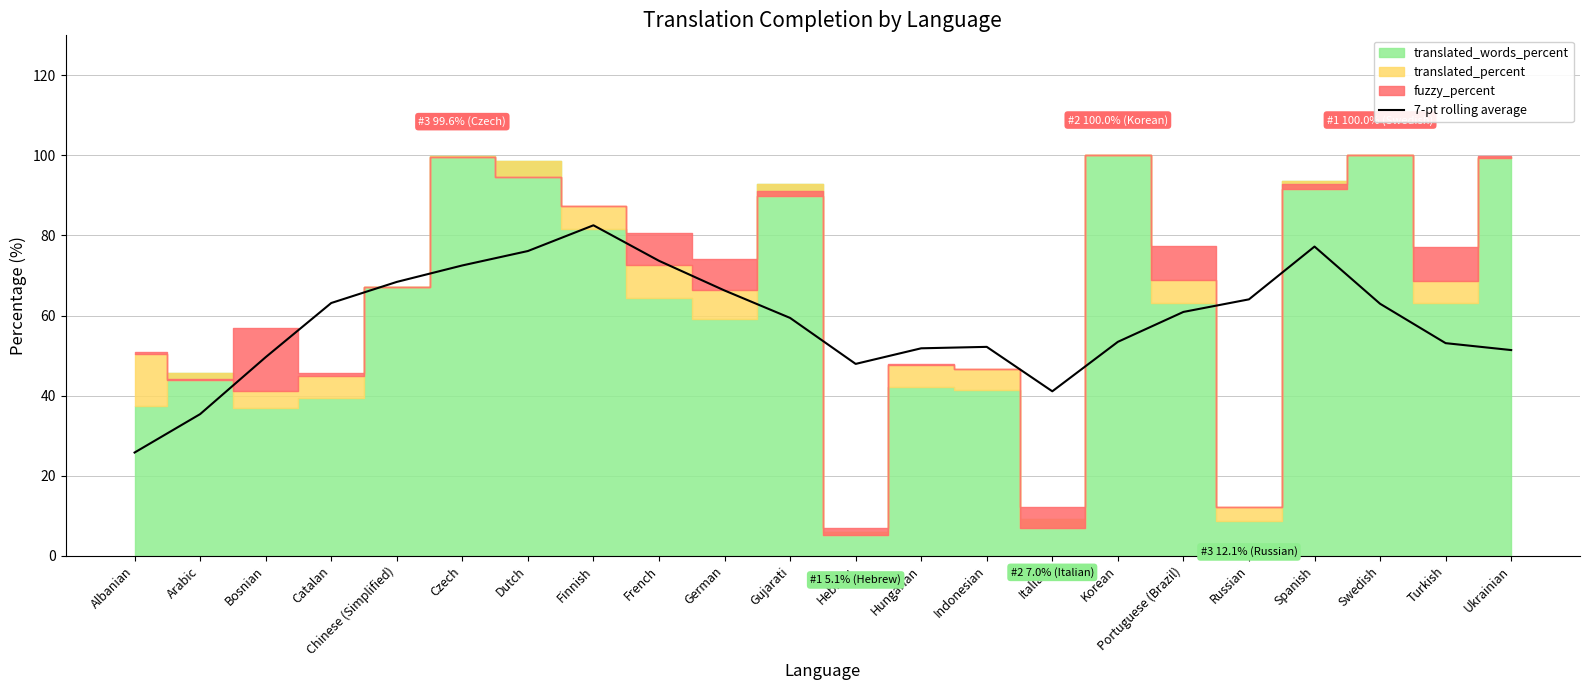

Reading right to left, extract all data points from this chart.

Ukrainian=51.4	Turkish=53.1	Swedish=62.9	Spanish=77.2	Russian=64.0	Portuguese (Brazil)=60.9	Korean=53.4	Italian=41.1	Indonesian=52.2	Hungarian=51.8	Hebrew=47.9	Gujarati=59.4	German=66.3	French=73.7	Finnish=82.5	Dutch=76.1	Czech=72.5	Chinese (Simplified)=68.4	Catalan=63.1	Bosnian=49.6	Arabic=35.4	Albanian=25.8